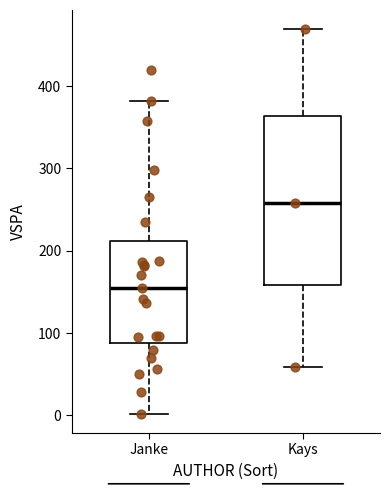

Reading left to right, transcribe this box plot: for each box, give where its median line is, the range the box spans, and where its two whiskers end, as read against the y-axis. The values are not printed on the chart, so give them approximately, as read against the axis.

Janke: median 160, box 90 to 210, whiskers 0 to 380
Kays: median 260, box 160 to 360, whiskers 60 to 470